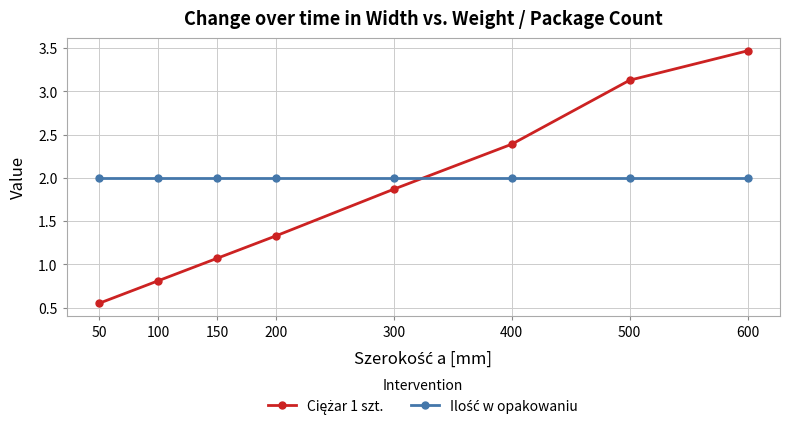

What is the greatest value displayed?

3.5